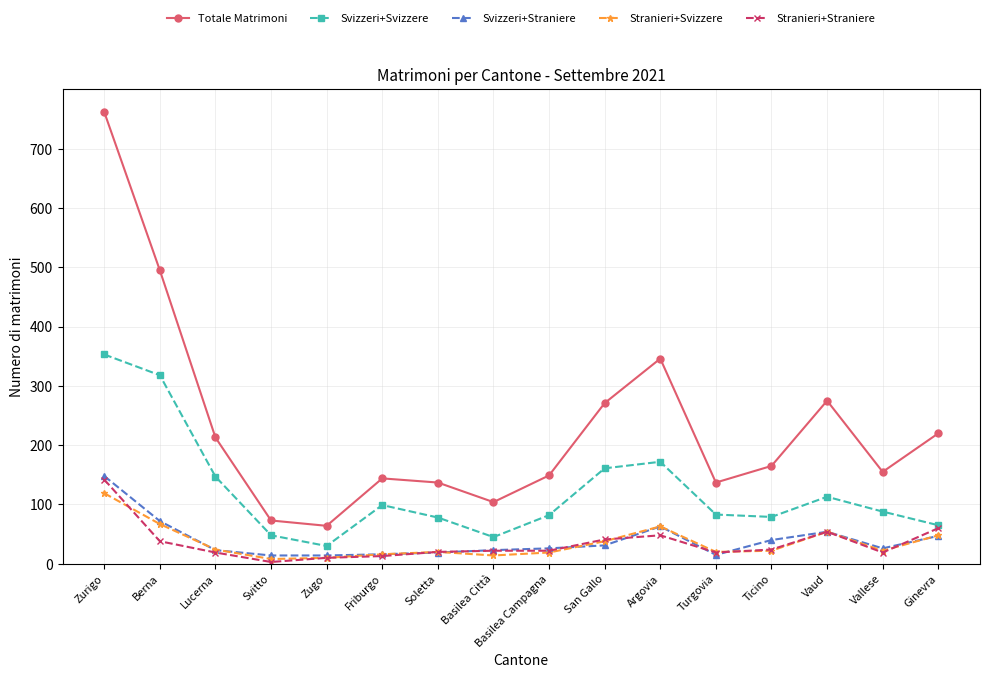

What is the minimum value for Totale Matrimoni?

64